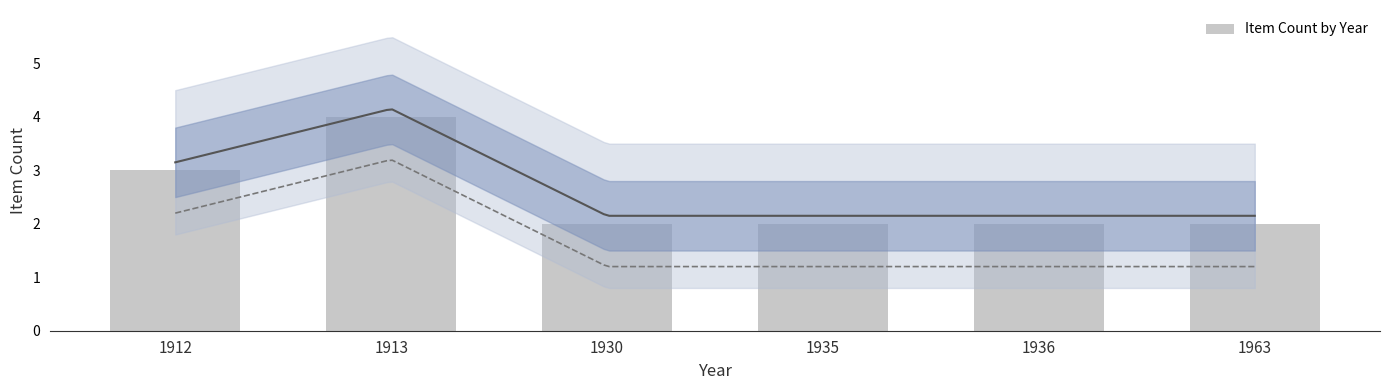

What is the maximum value shown in the chart?

4